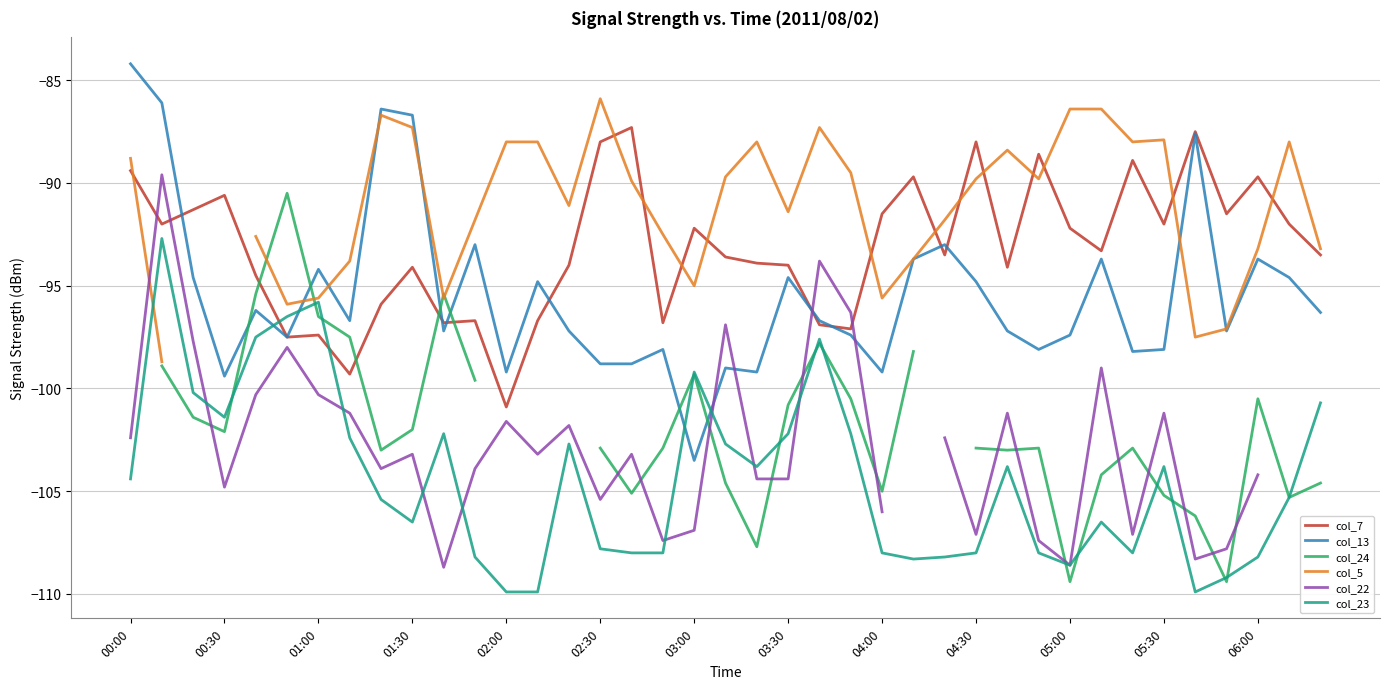

The value of col_7 at 01:00 is -167.6. True or false?

False